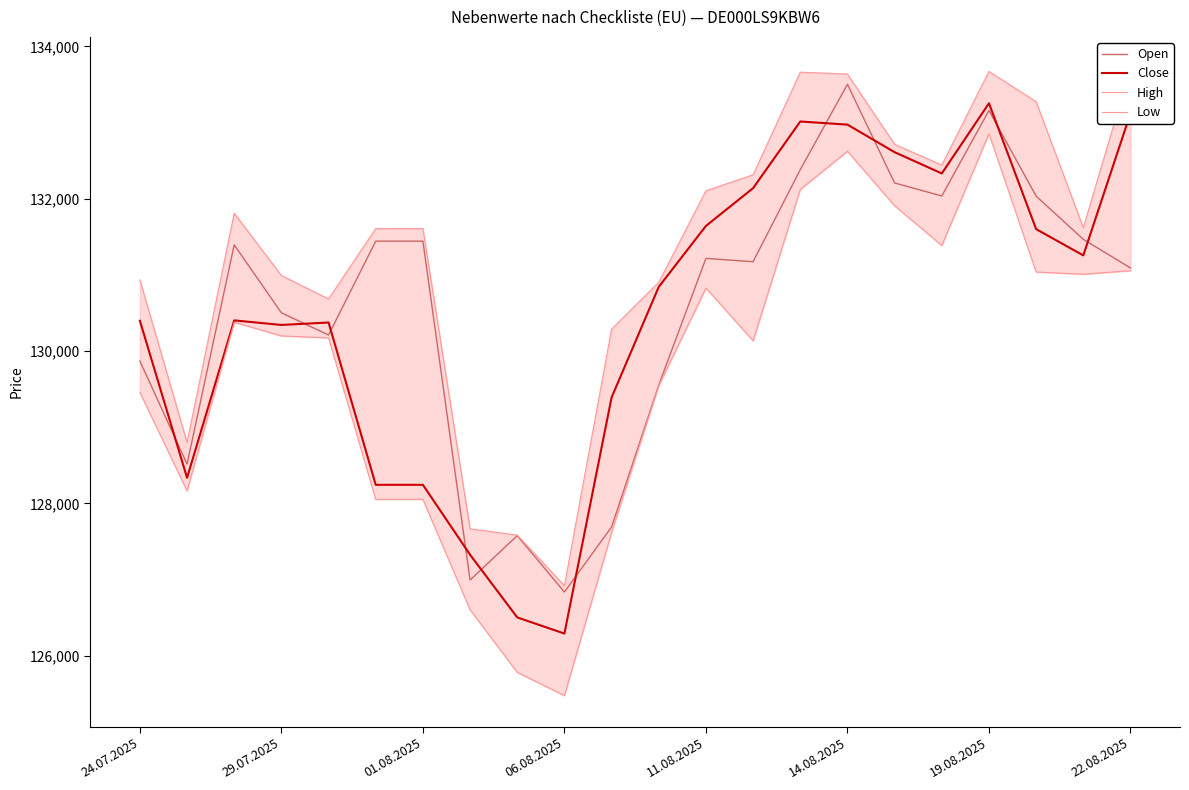

The Close series shows 227285 at 01.08.2025. True or false?

False